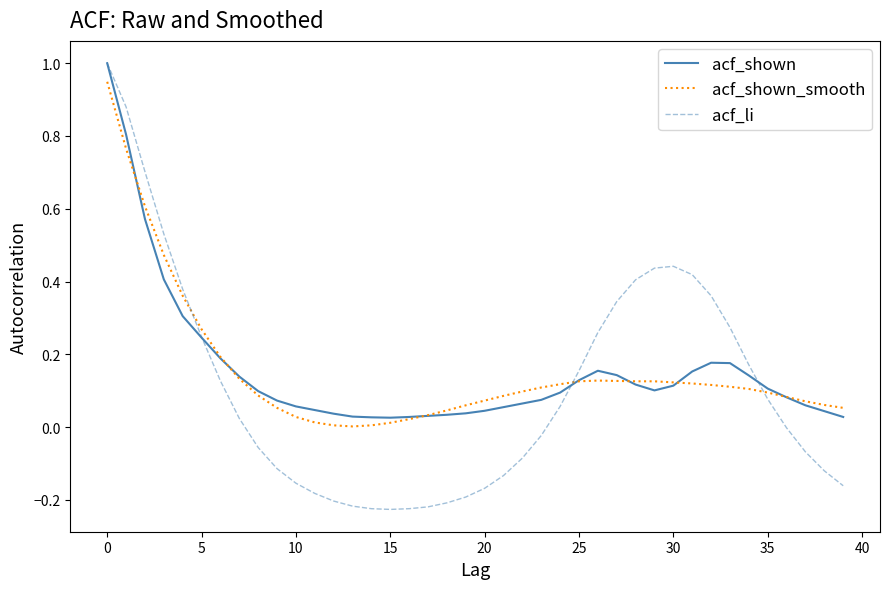

Which series has the largest range (max minus min)?

acf_li